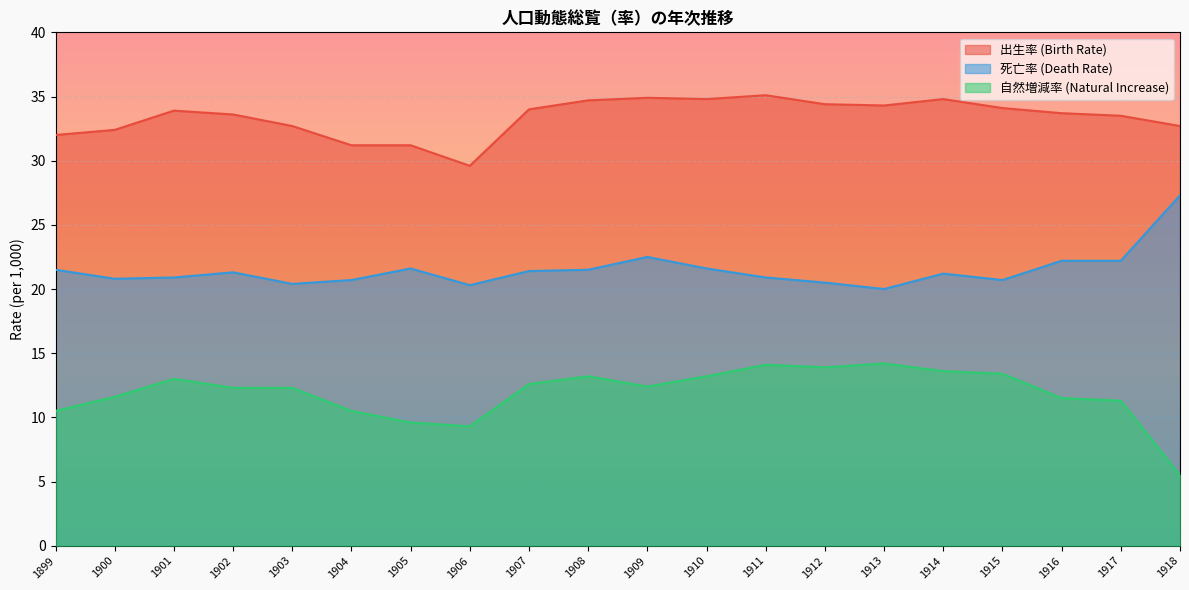

True or false: 死亡率 (Death Rate) and 出生率 (Birth Rate) intersect in this chart.

False